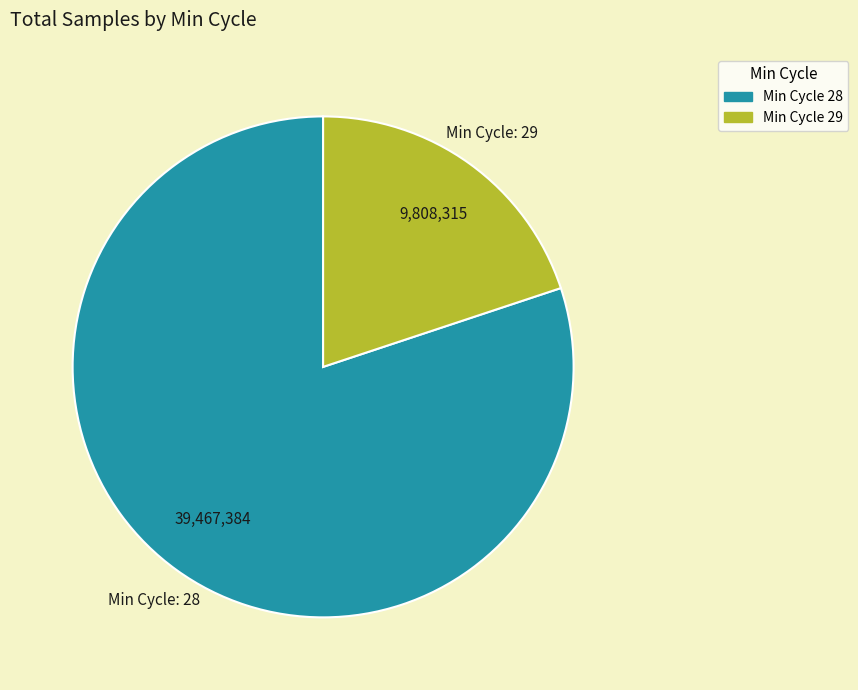

Count the number of slices in the pie.

2